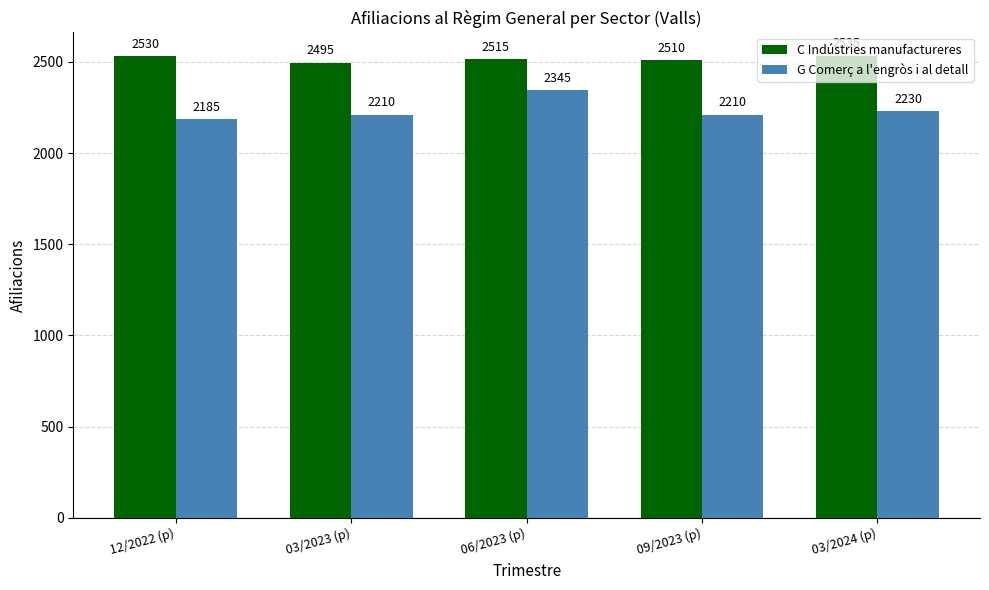

How many series are shown in this chart?

2